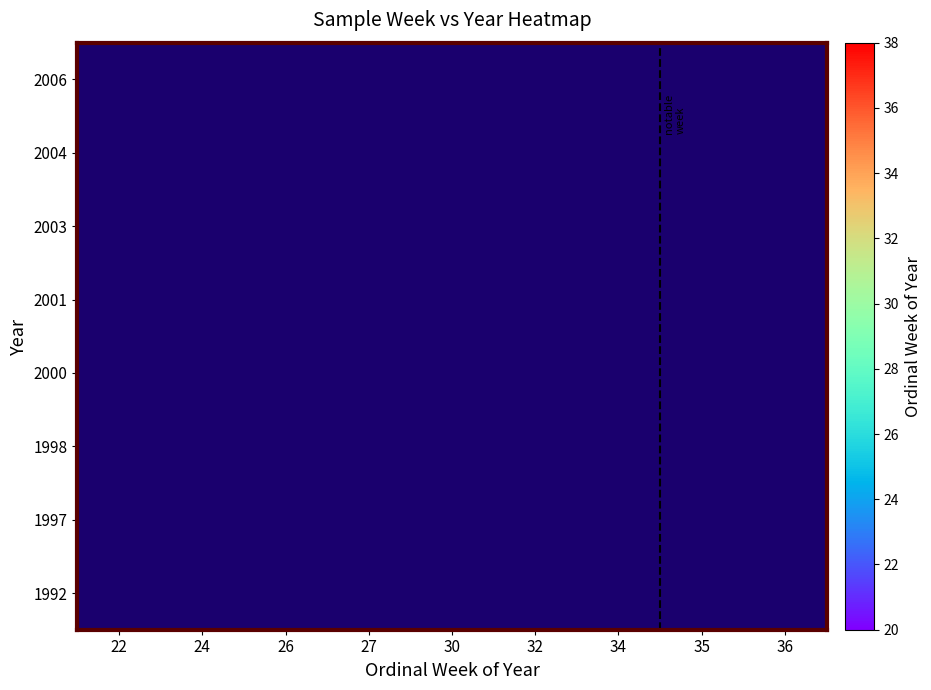

What is the smallest value displayed?

22.0